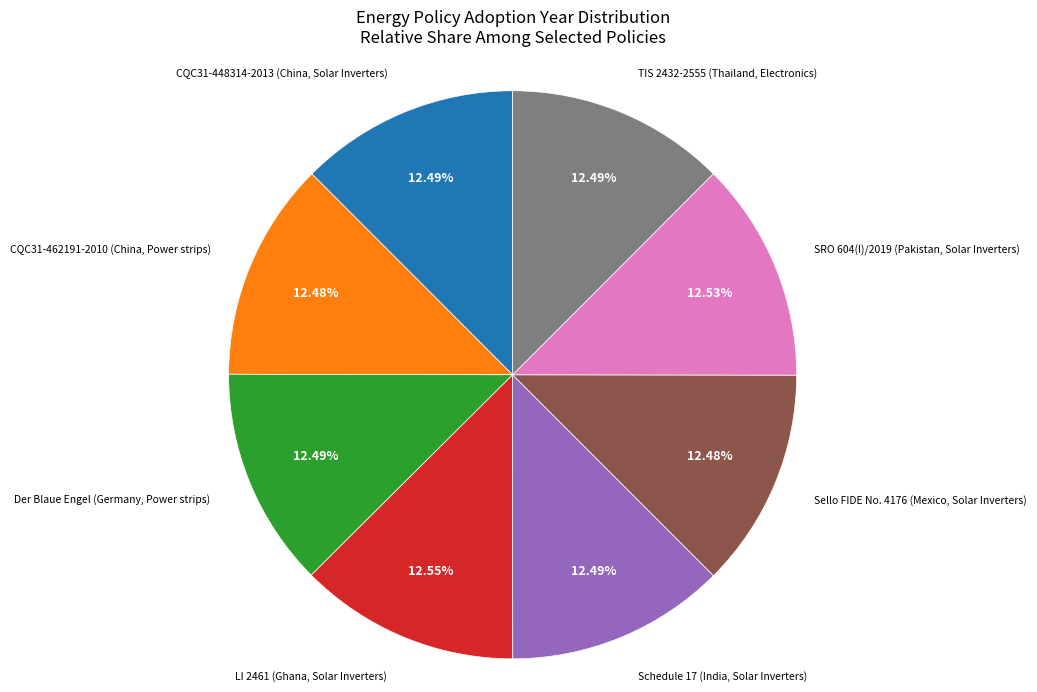

To the nearest percent, what is the average slice percentage?

12%